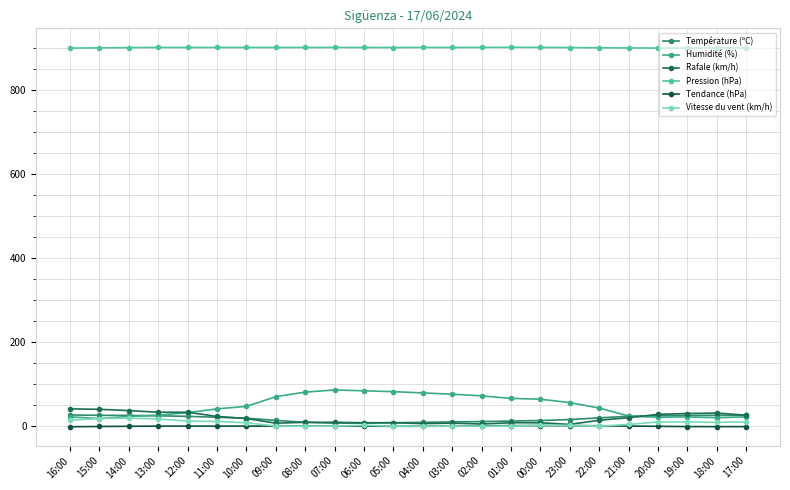

What value does the Température (ºC) series have at 05:00?

8.1